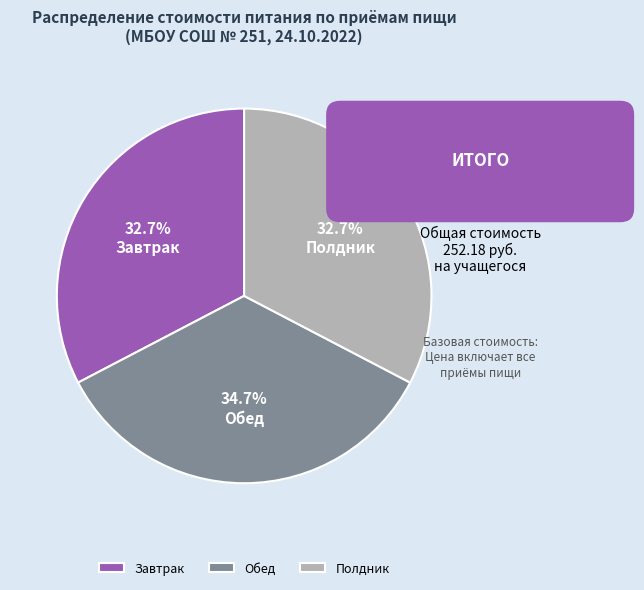

To the nearest percent, what is the average slice percentage?

33%